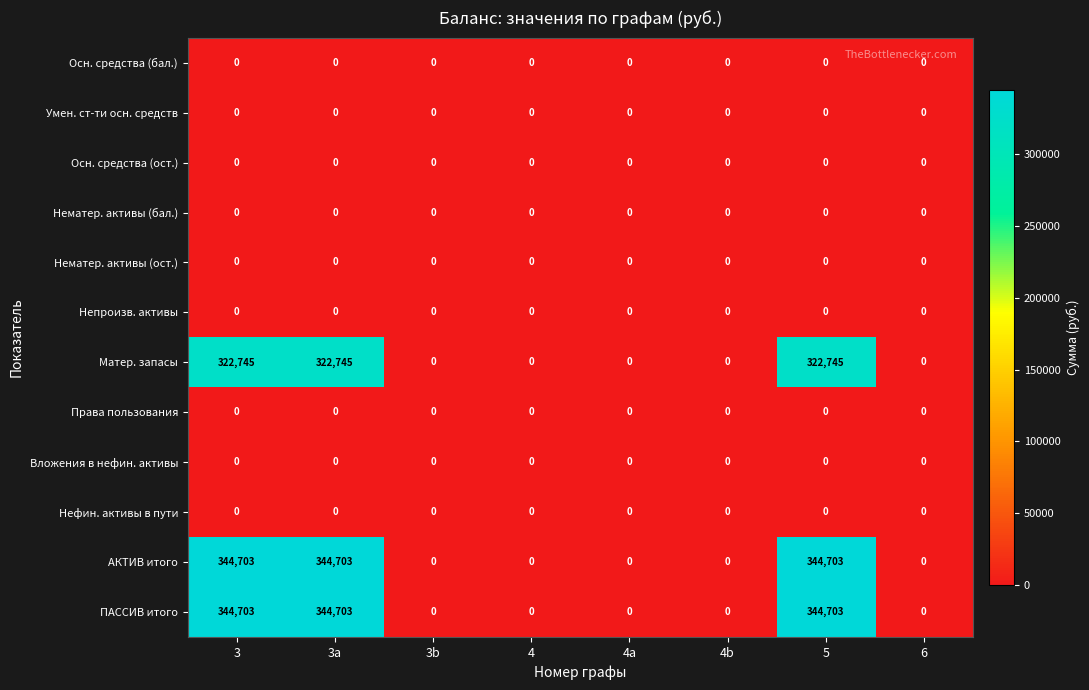

What is the difference between the maximum and minimum values in the АКТИВ итого series?

344703